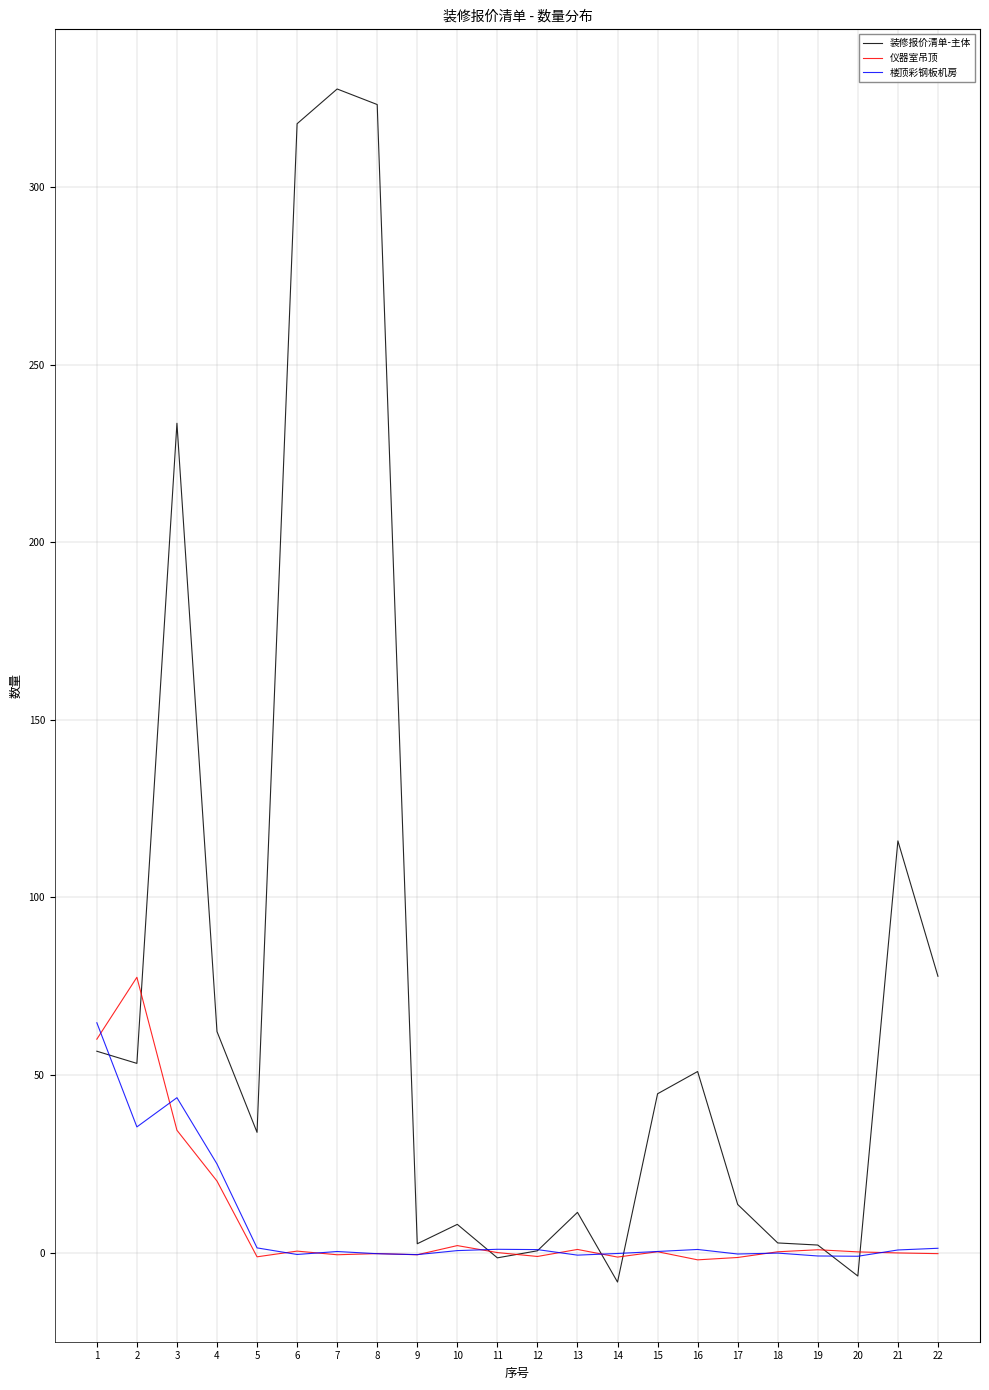

True or false: 仪器室吊顶 and 楼顶彩钢板机房 cross at least once.

True